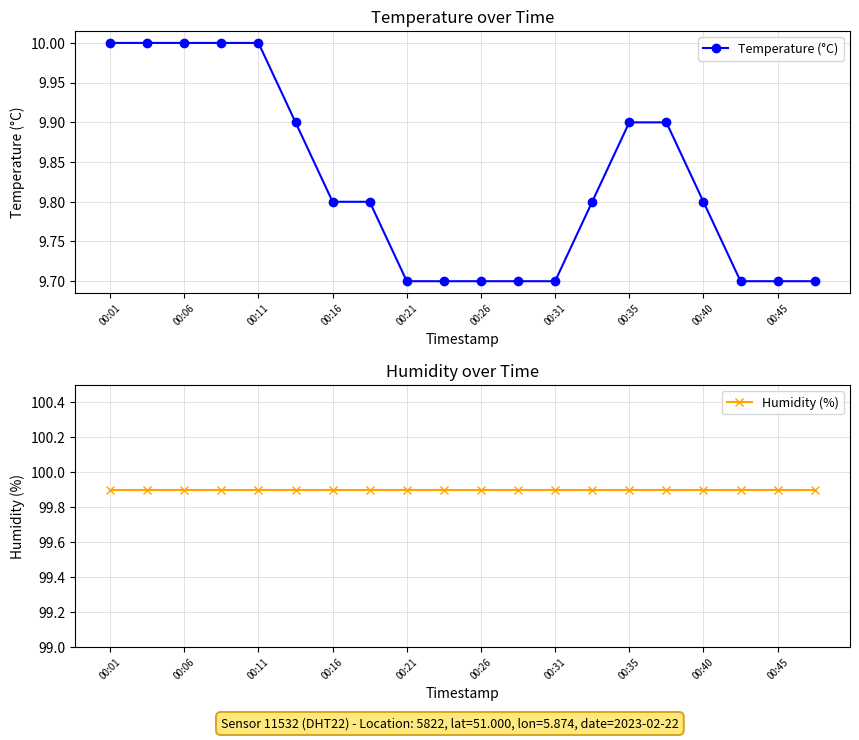

Which series has the largest total across all categories?

Humidity (%)